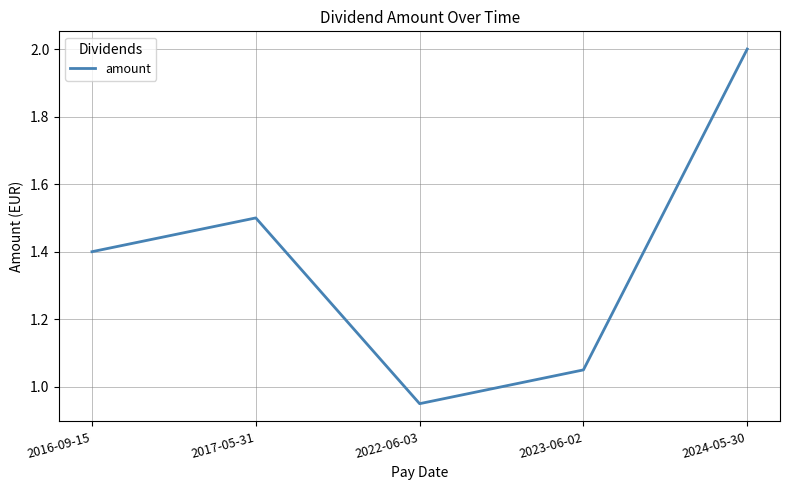

What position from the right is 2024-05-30?

1